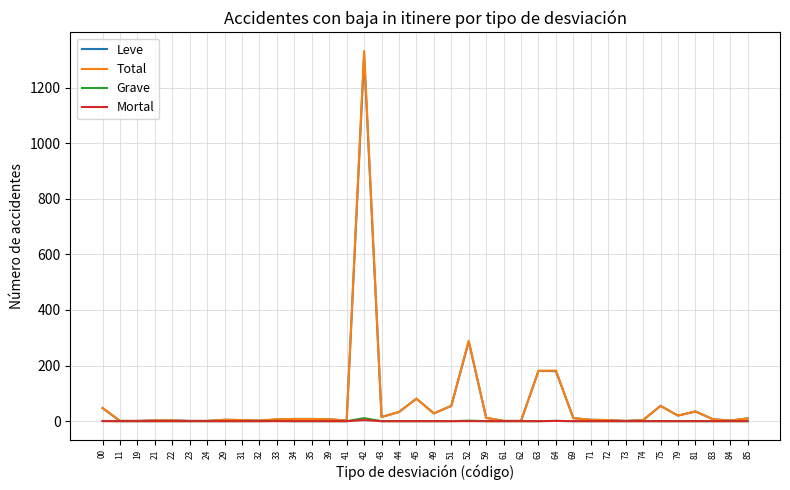

Does the chart have visible grid lines?

Yes